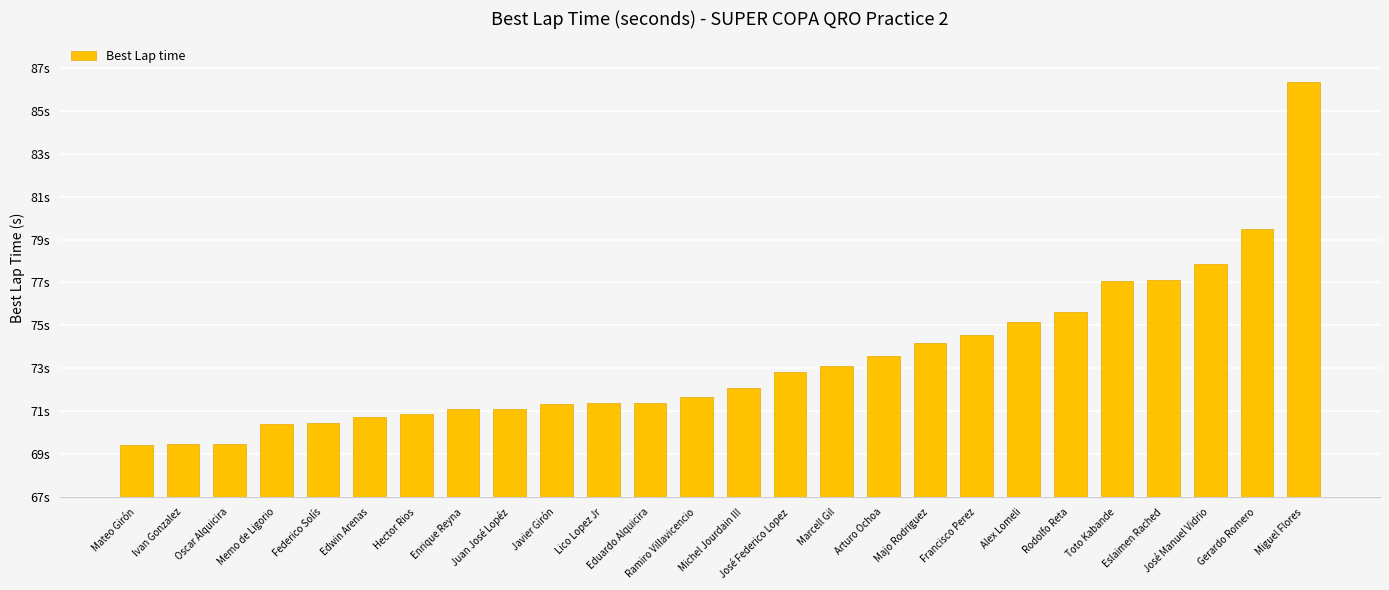

Approximately how many times larger is the value at Gerardo Romero compared to Ivan Gonzalez?

1.1